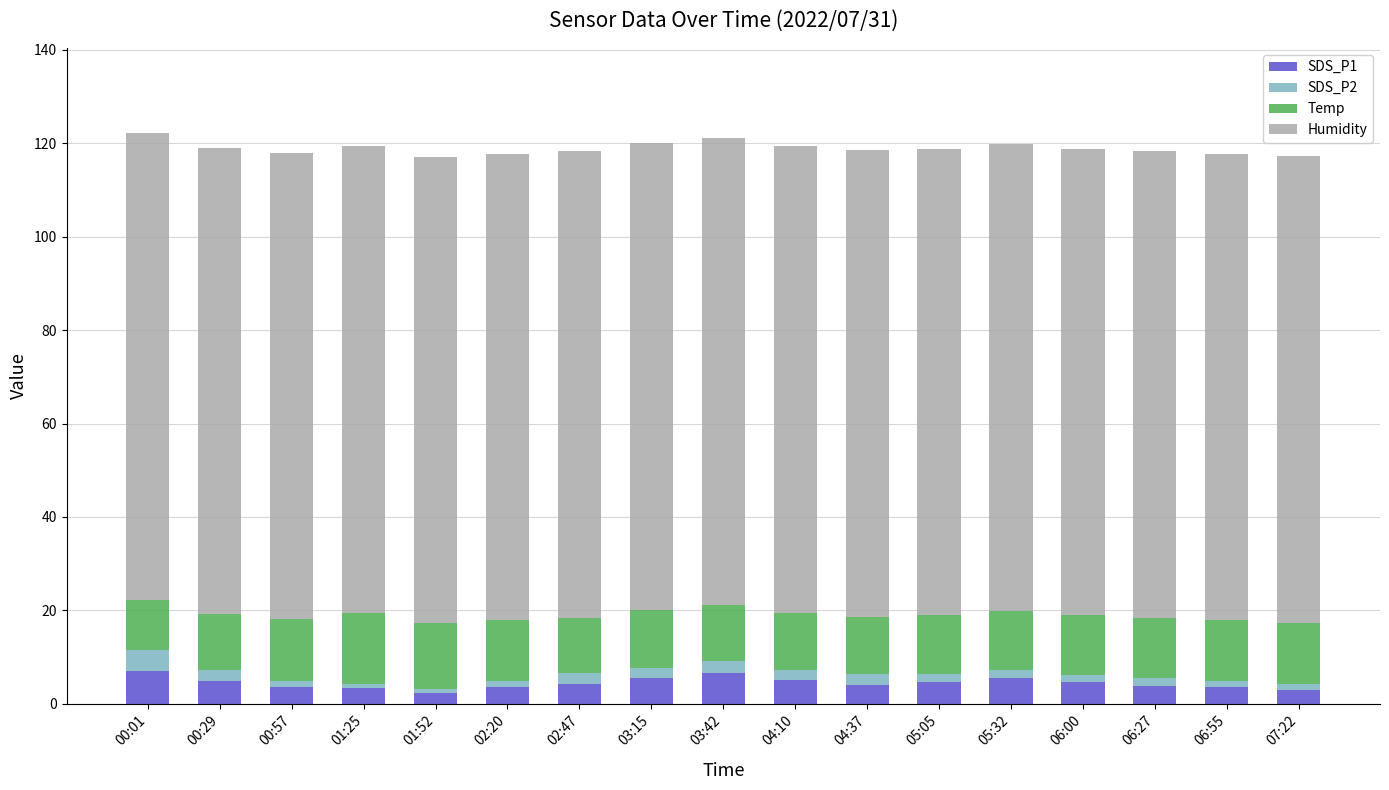

How many distinct data groups are displayed?

4